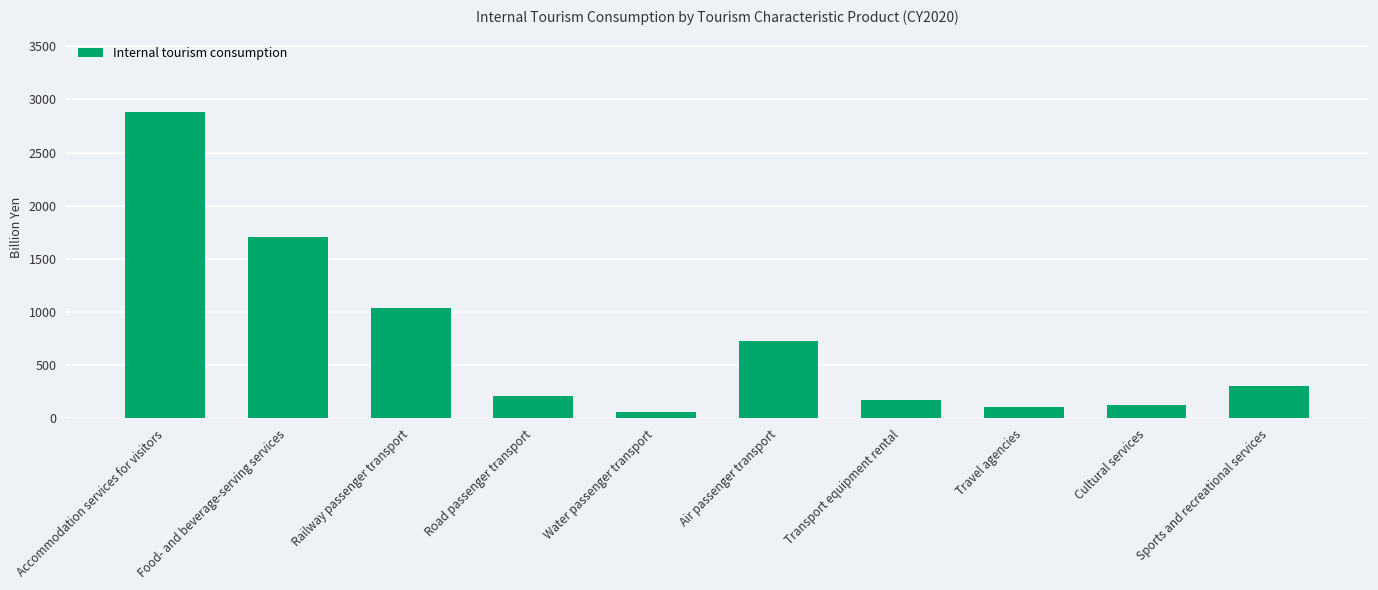

Reading left to right, transcribe all the data shown in this chart.

2879	1704	1034	211	59	728	174	104	123	309